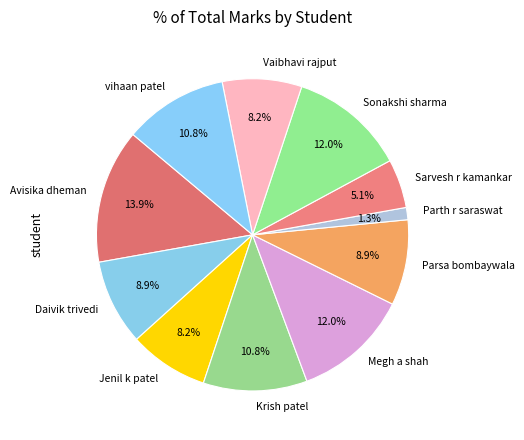

To the nearest percent, what percentage of the pie is Megh a shah?

12%